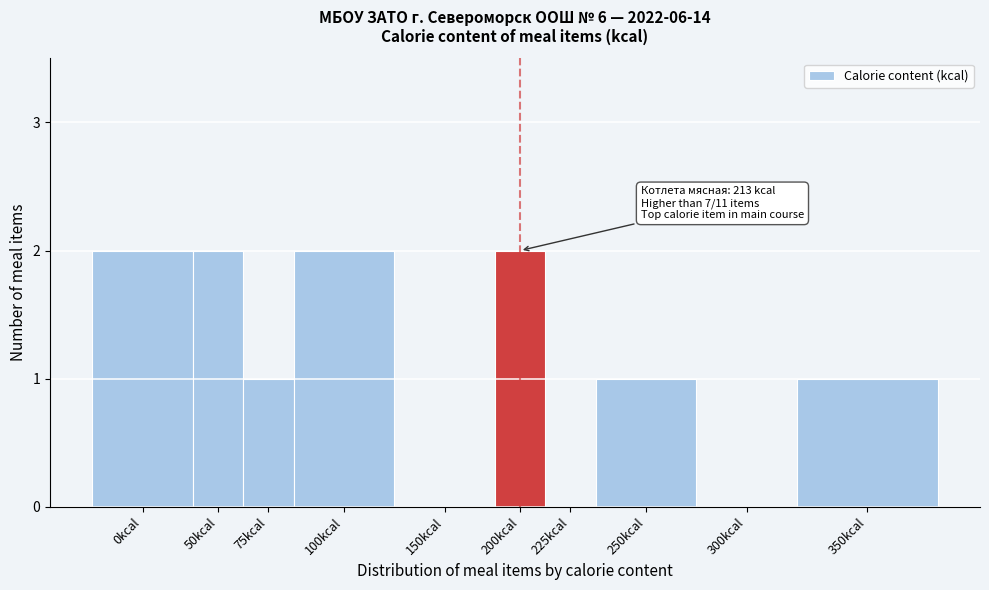

Reading left to right, transcribe all the data shown in this chart.

0kcal=2	50kcal=2	75kcal=1	100kcal=2	150kcal=0	200kcal=2	225kcal=0	250kcal=1	300kcal=0	350kcal=1